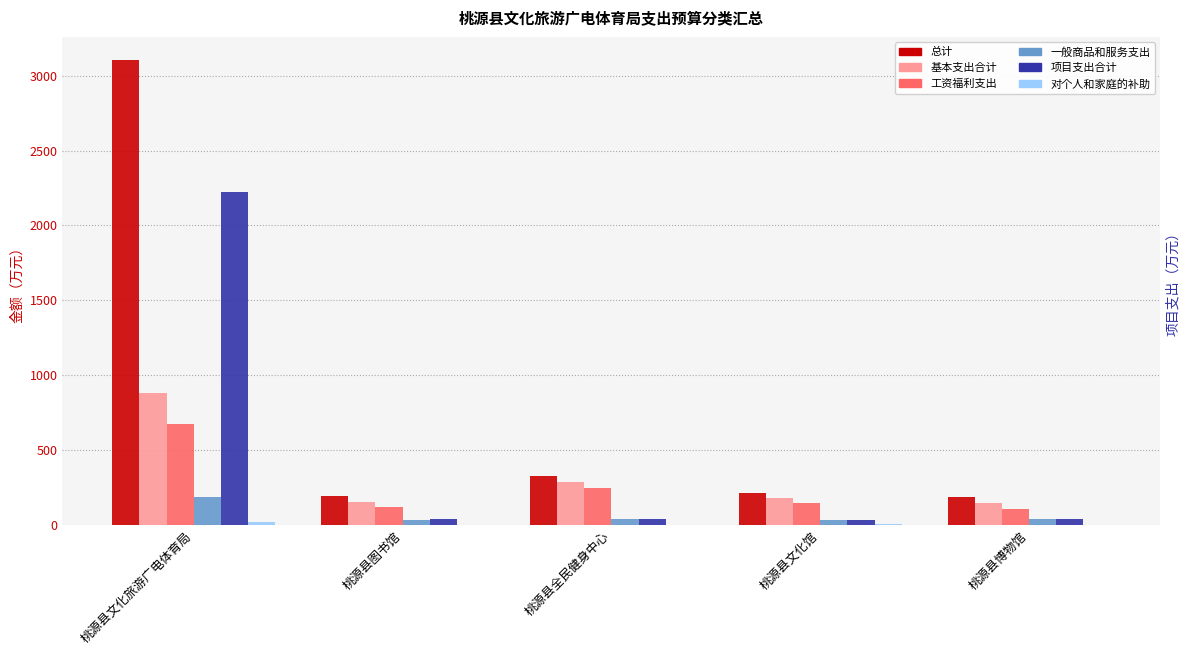

Reading right to left, list all the values displayed in this chart.

总计: 桃源县博物馆=188.9	桃源县文化馆=212.5	桃源县全民健身中心=327.6	桃源县图书馆=190.7	桃源县文化旅游广电体育局=3104.6
基本支出合计: 桃源县博物馆=146.4	桃源县文化馆=180.5	桃源县全民健身中心=287.6	桃源县图书馆=154.7	桃源县文化旅游广电体育局=881.7
工资福利支出: 桃源县博物馆=107.0	桃源县文化馆=146.3	桃源县全民健身中心=243.6	桃源县图书馆=122.3	桃源县文化旅游广电体育局=675.3
一般商品和服务支出: 桃源县博物馆=38.6	桃源县文化馆=29.4	桃源县全民健身中心=42.0	桃源县图书馆=32.1	桃源县文化旅游广电体育局=184.9
项目支出合计: 桃源县博物馆=42.5	桃源县文化馆=32.0	桃源县全民健身中心=40.0	桃源县图书馆=36.0	桃源县文化旅游广电体育局=2222.9
对个人和家庭的补助: 桃源县博物馆=0.8	桃源县文化馆=4.8	桃源县全民健身中心=2.0	桃源县图书馆=0.3	桃源县文化旅游广电体育局=21.5